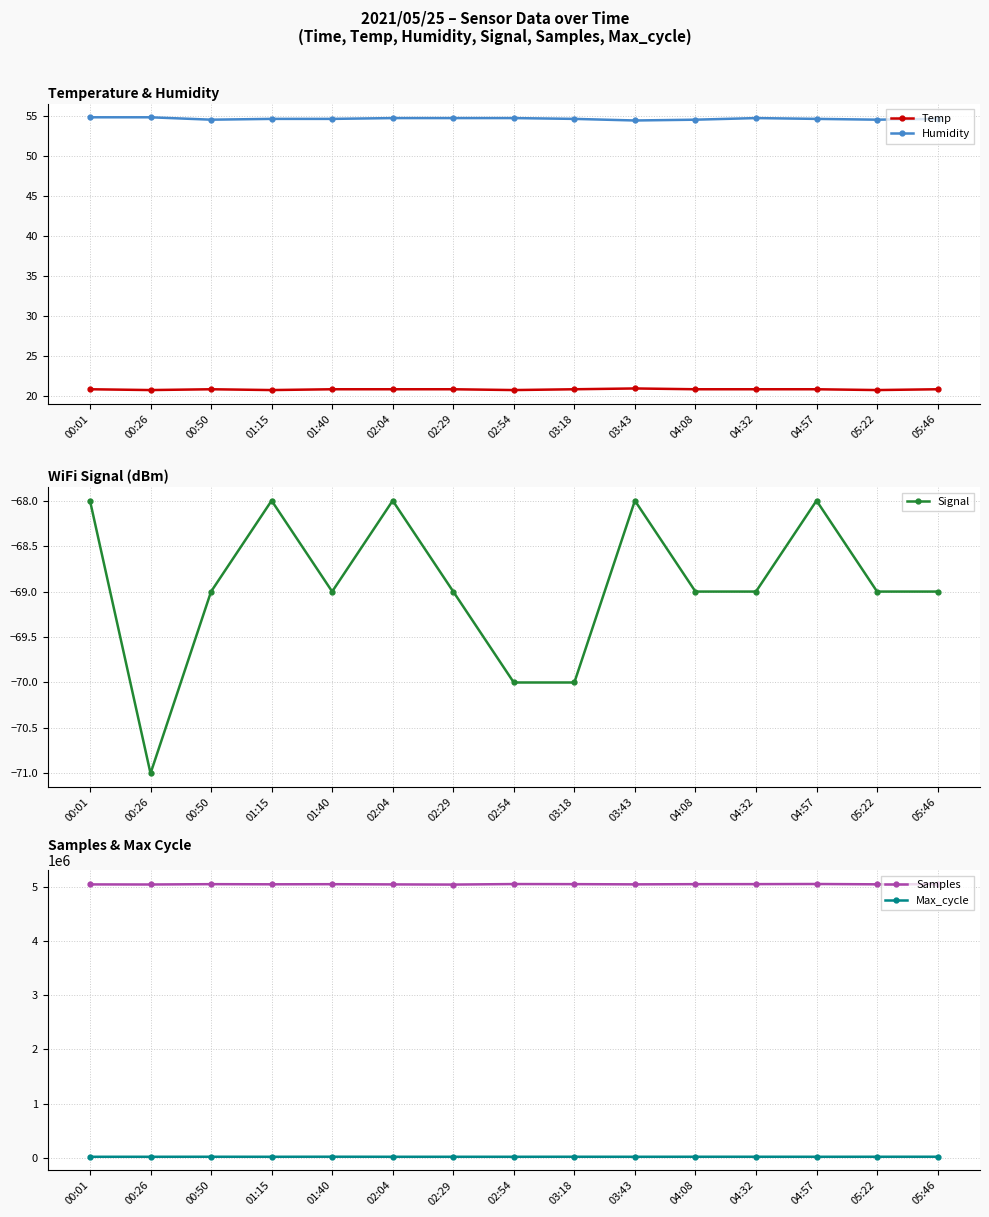

Rank the series at 05:22 from lowest to highest value.

Signal, Temp, Humidity, Max_cycle, Samples